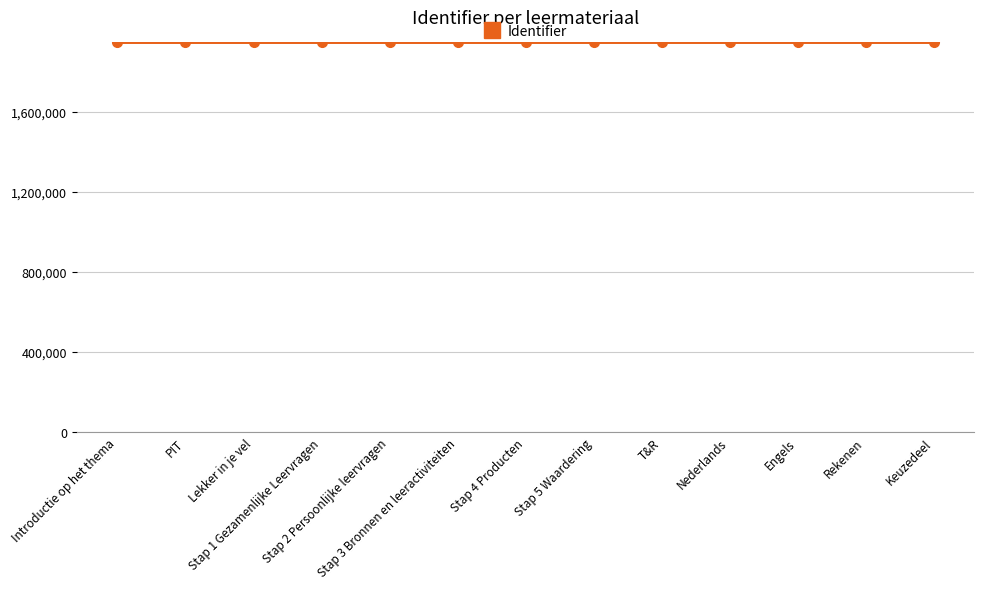

What is the maximum value shown in the chart?

1948253